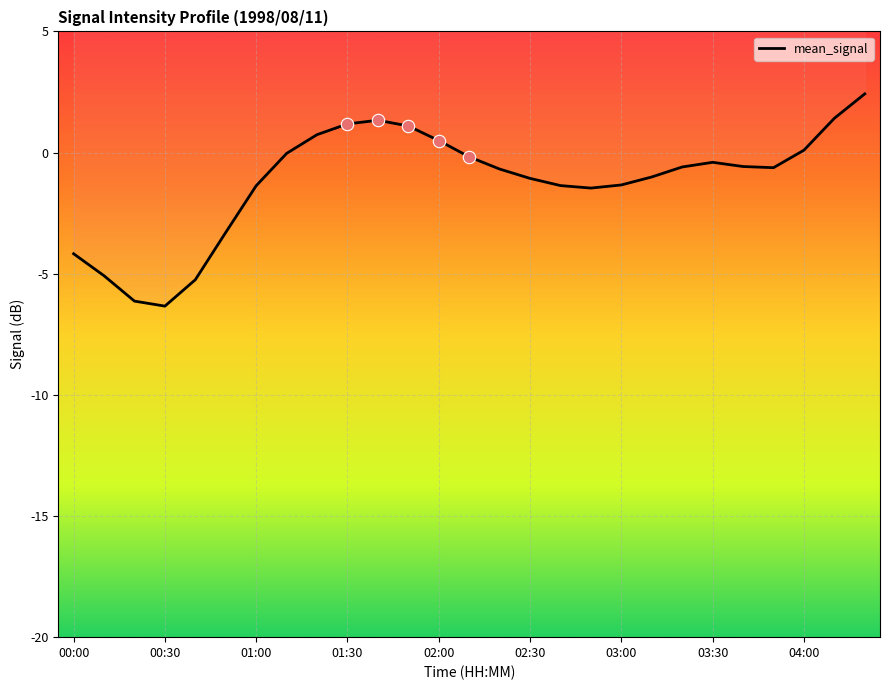

Between 03:00 and 00:10, which is larger?

03:00